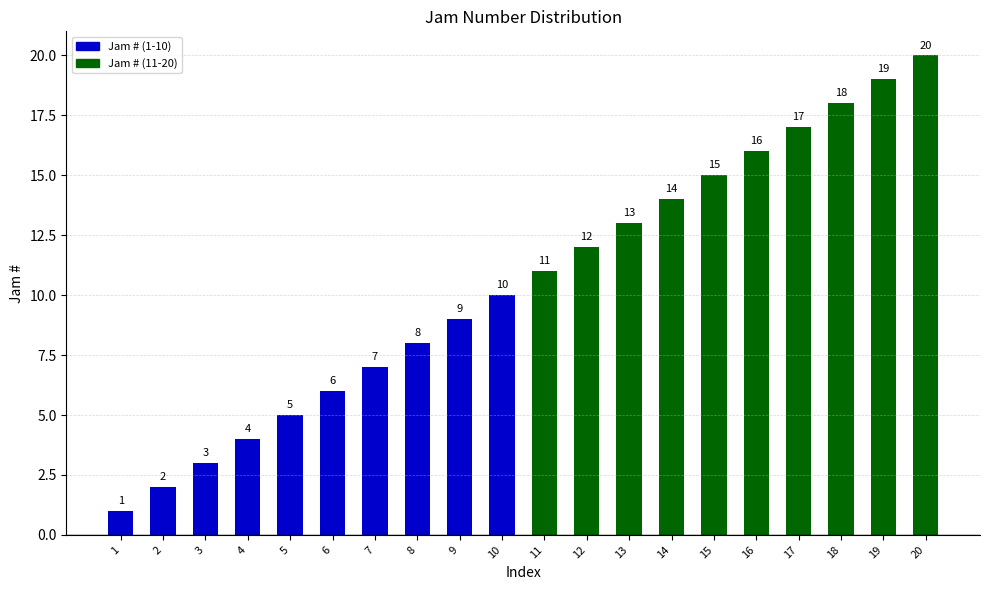

Read the value at 13, to the nearest 5.

15